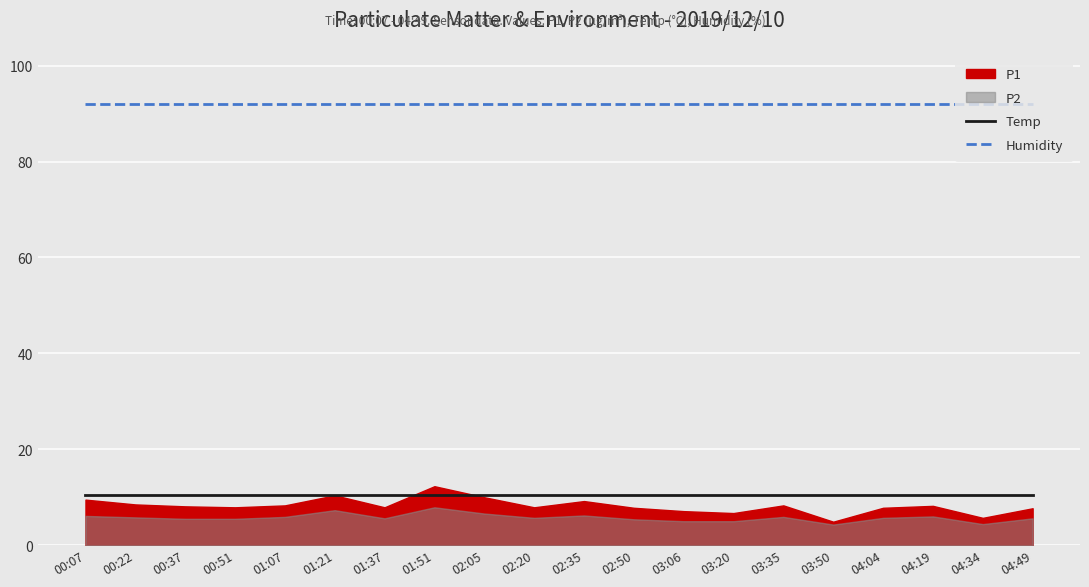

Is the value of Temp at 03:06 greater than the value of Humidity at 03:50?

No